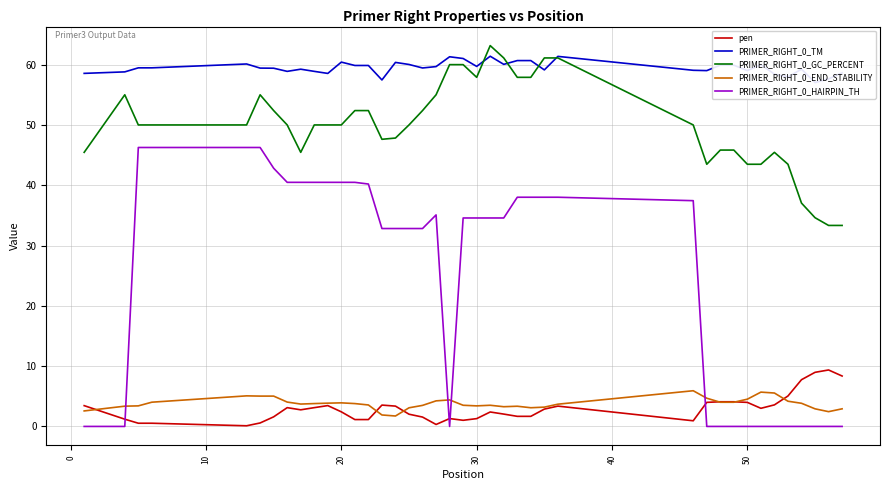

True or false: PRIMER_RIGHT_0_HAIRPIN_TH and PRIMER_RIGHT_0_GC_PERCENT cross at least once.

False